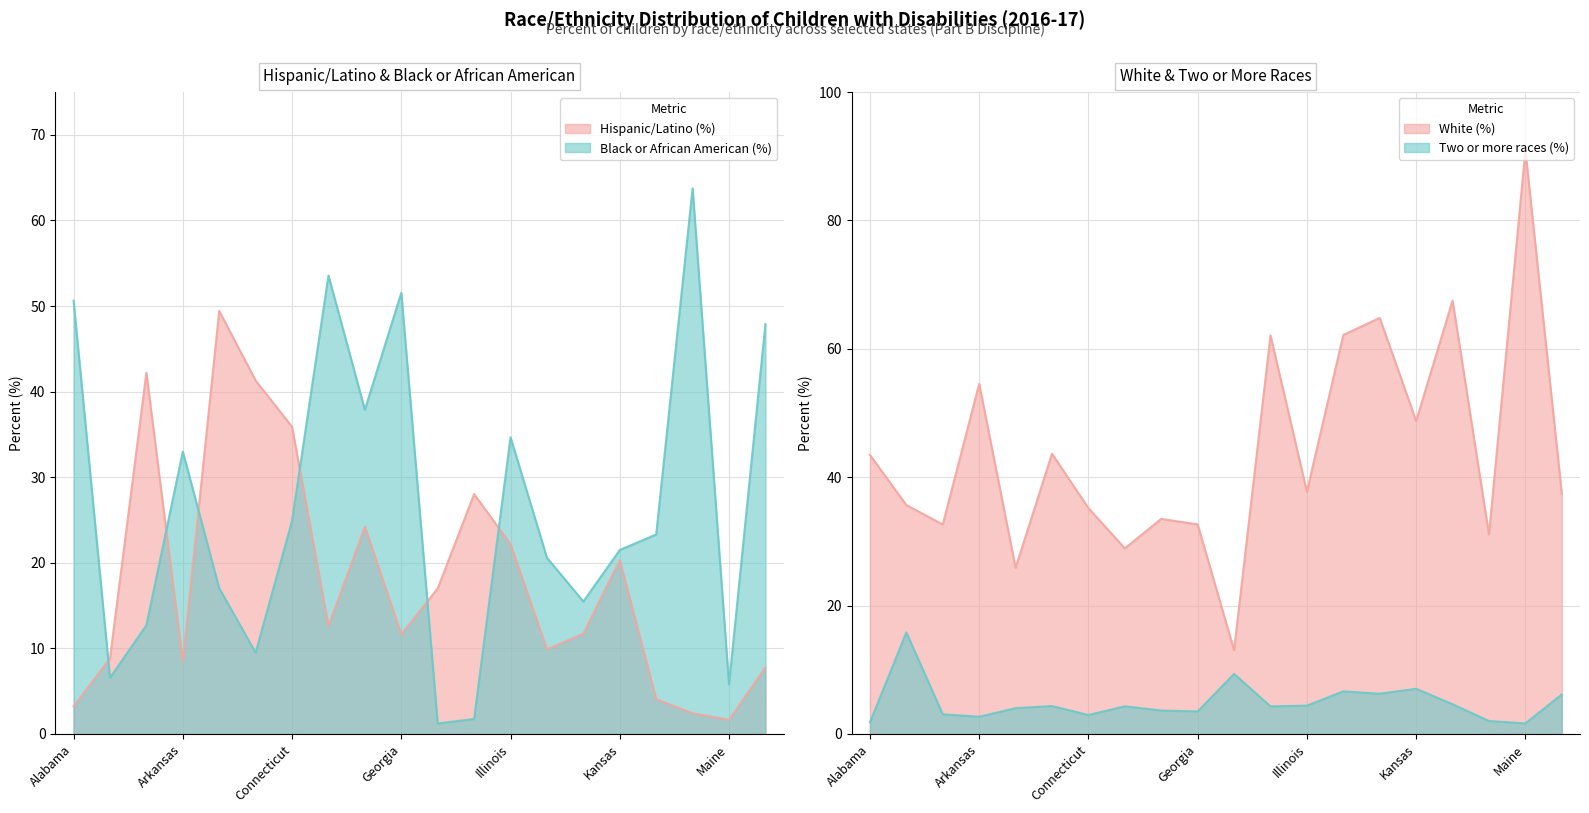

Between Delaware and Illinois, which is larger?

Illinois